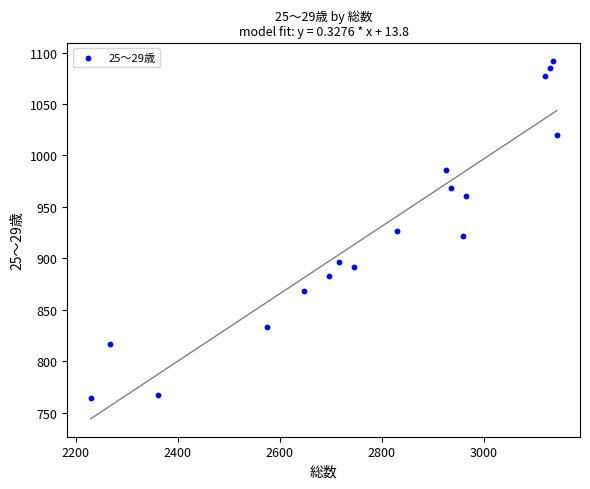

What is the range of X values (max minus min)?

914